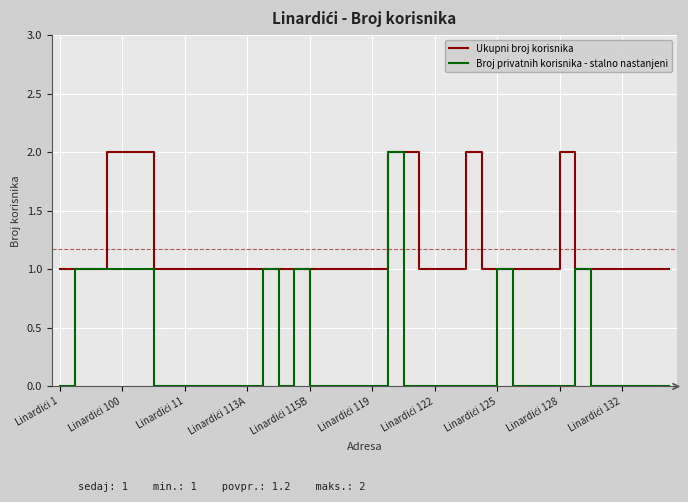

Rank the series by their average value, from lowest to highest.

Broj privatnih korisnika - stalno nastanjeni, Ukupni broj korisnika